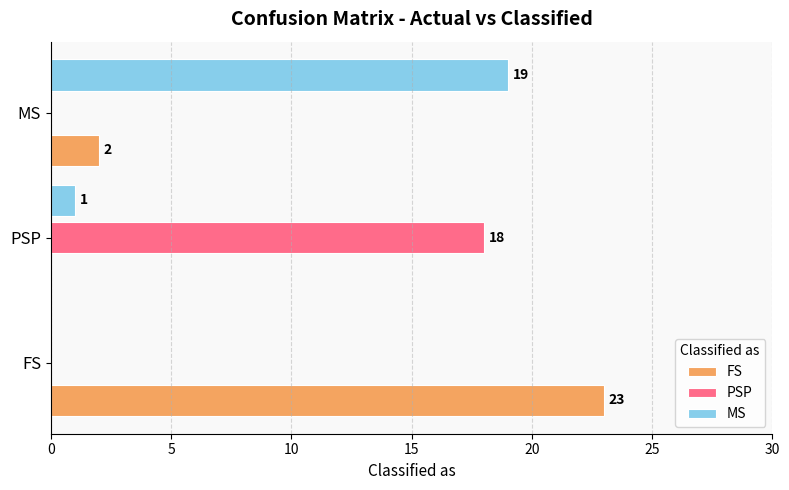

Which series has the largest total across all categories?

FS